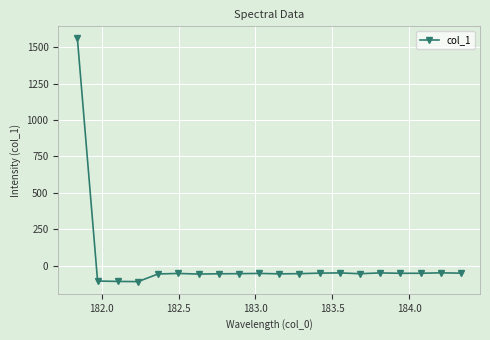

True or false: the data has more than 0 interior local peaks.

True